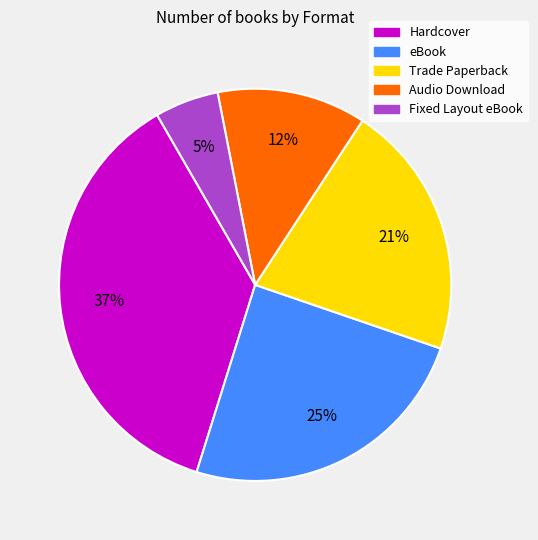

Rank the categories by value from highest to lowest.

Hardcover, eBook, Trade Paperback, Audio Download, Fixed Layout eBook